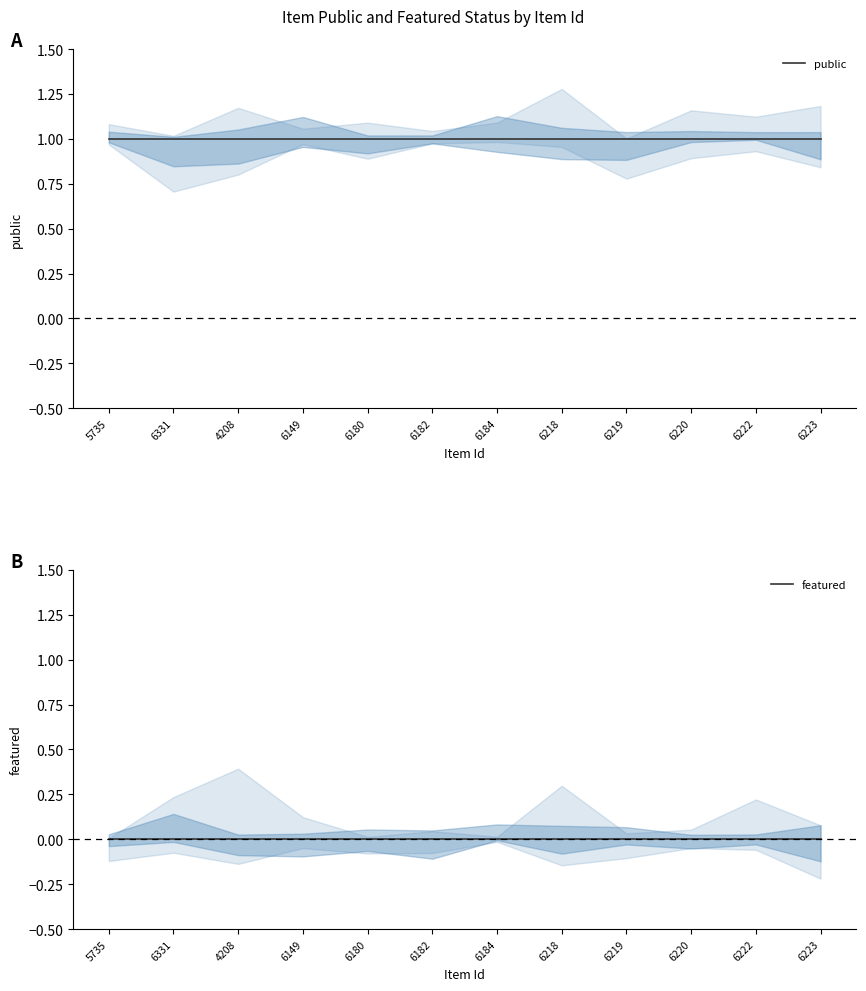

What is the greatest value displayed?

1